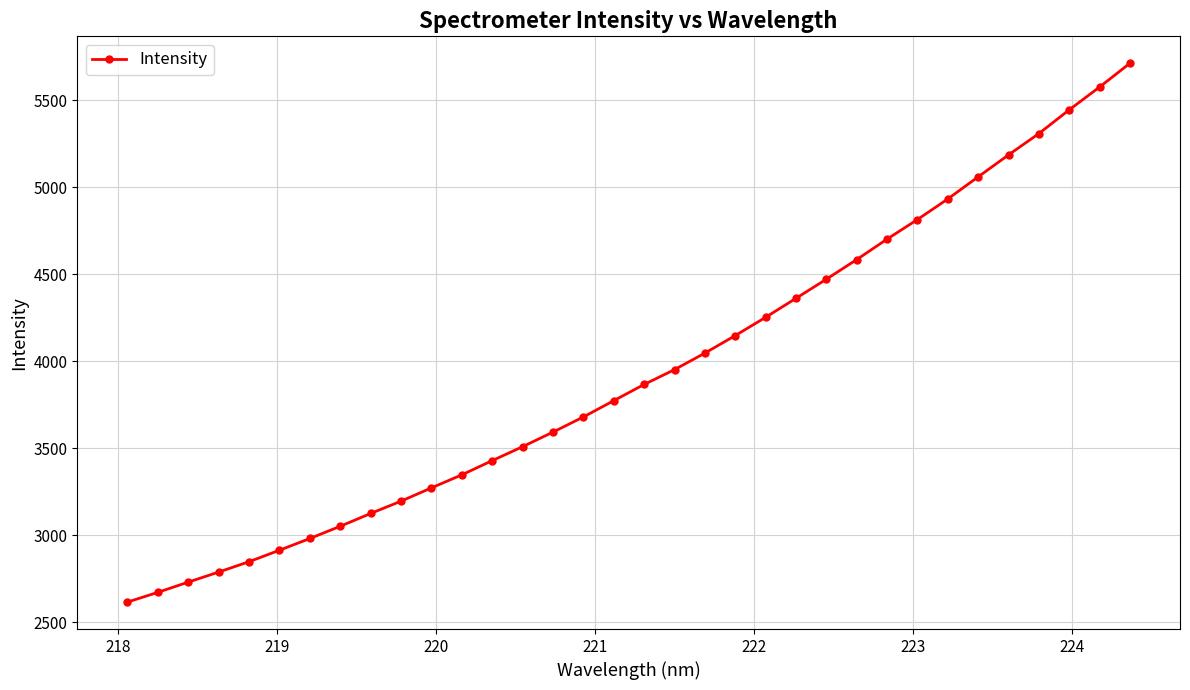

What is the sum of all values?

133952.2